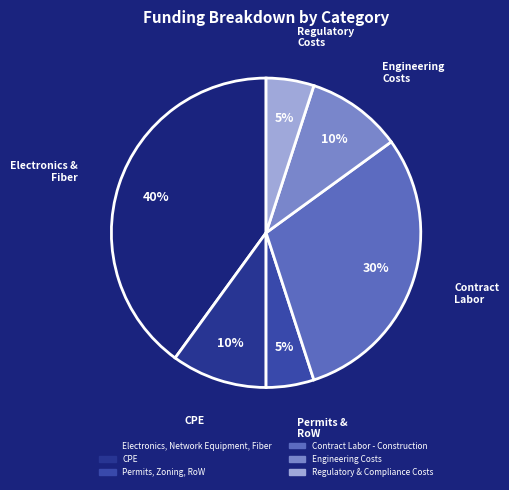

Is it true that CPE is 10% of the pie?

True